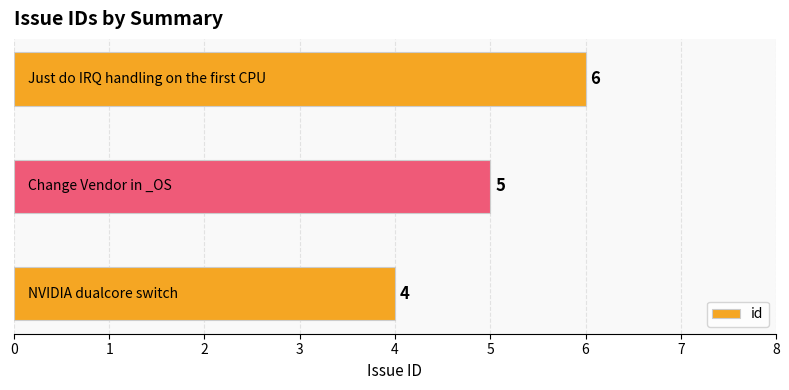

Count the values in the range 4 to 6.

3